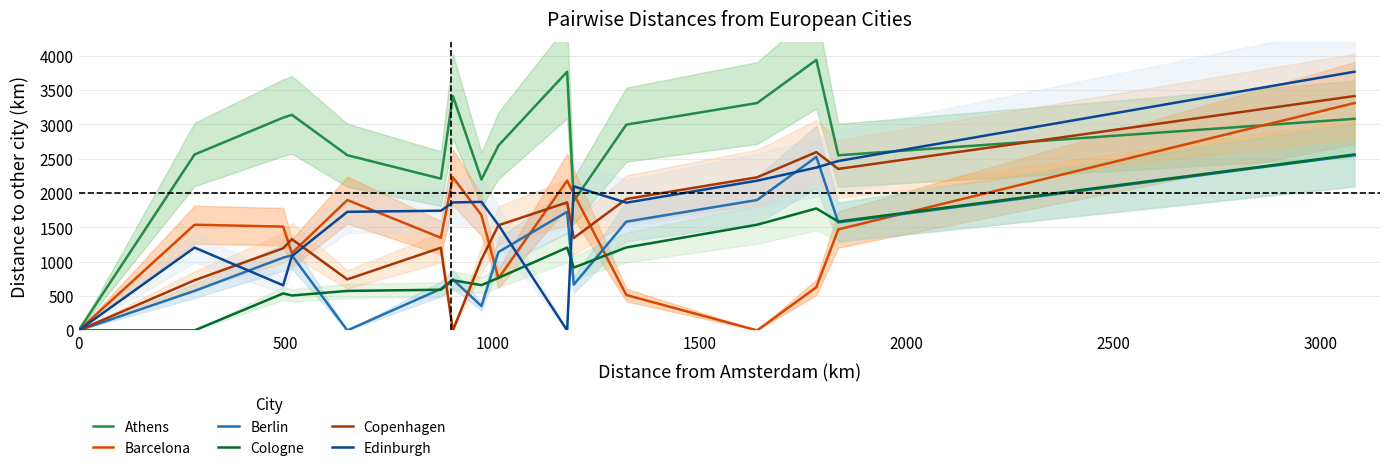

What is the highest value of the Athens series?

3940